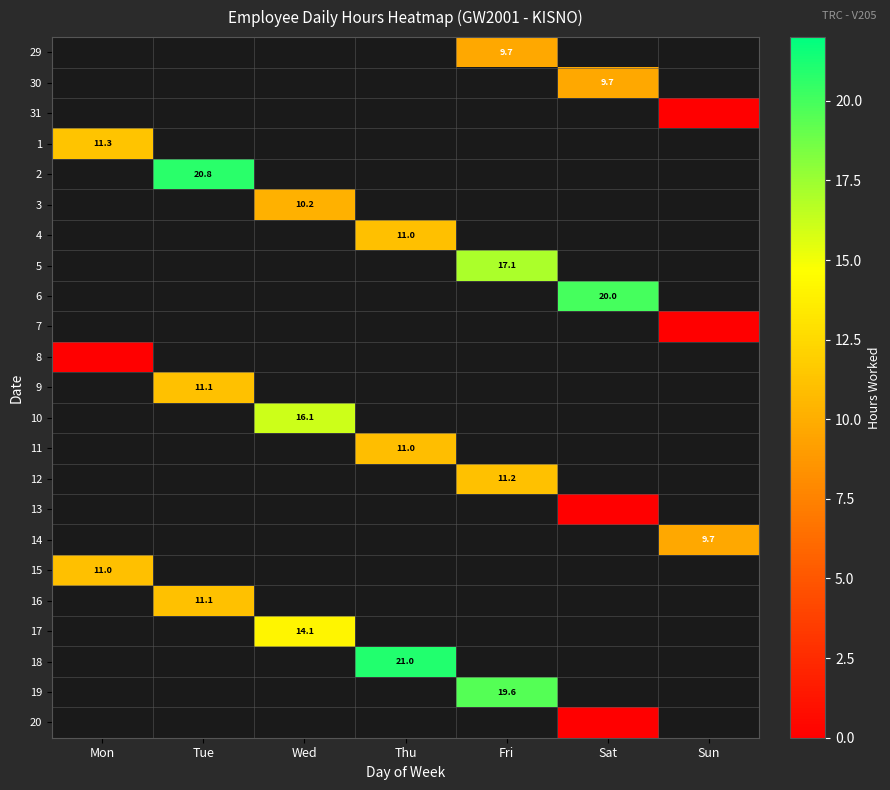

Between Mon and Tue, which is larger?

Tue